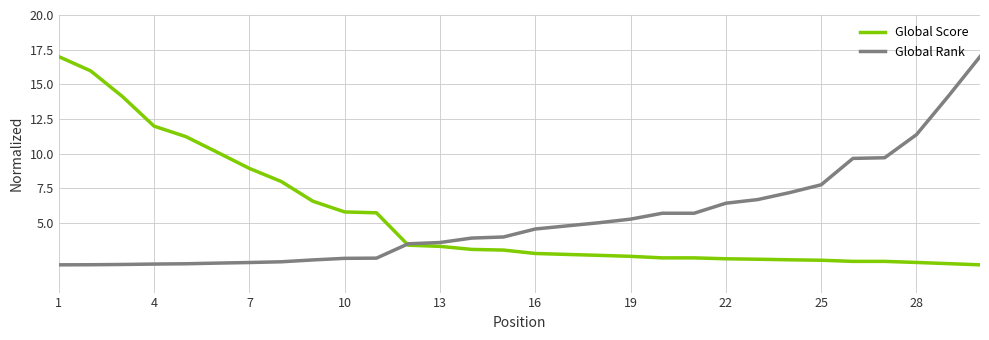

What is the highest value of the Global Rank series?

17.0